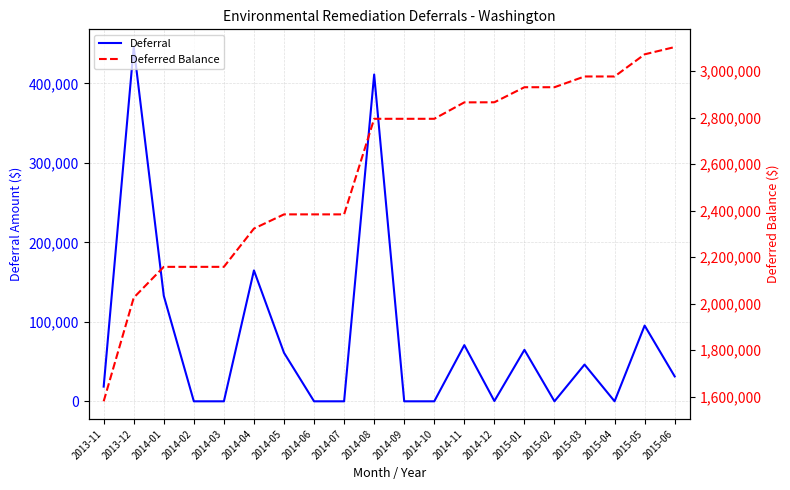

True or false: Deferred Balance and Deferral intersect in this chart.

False